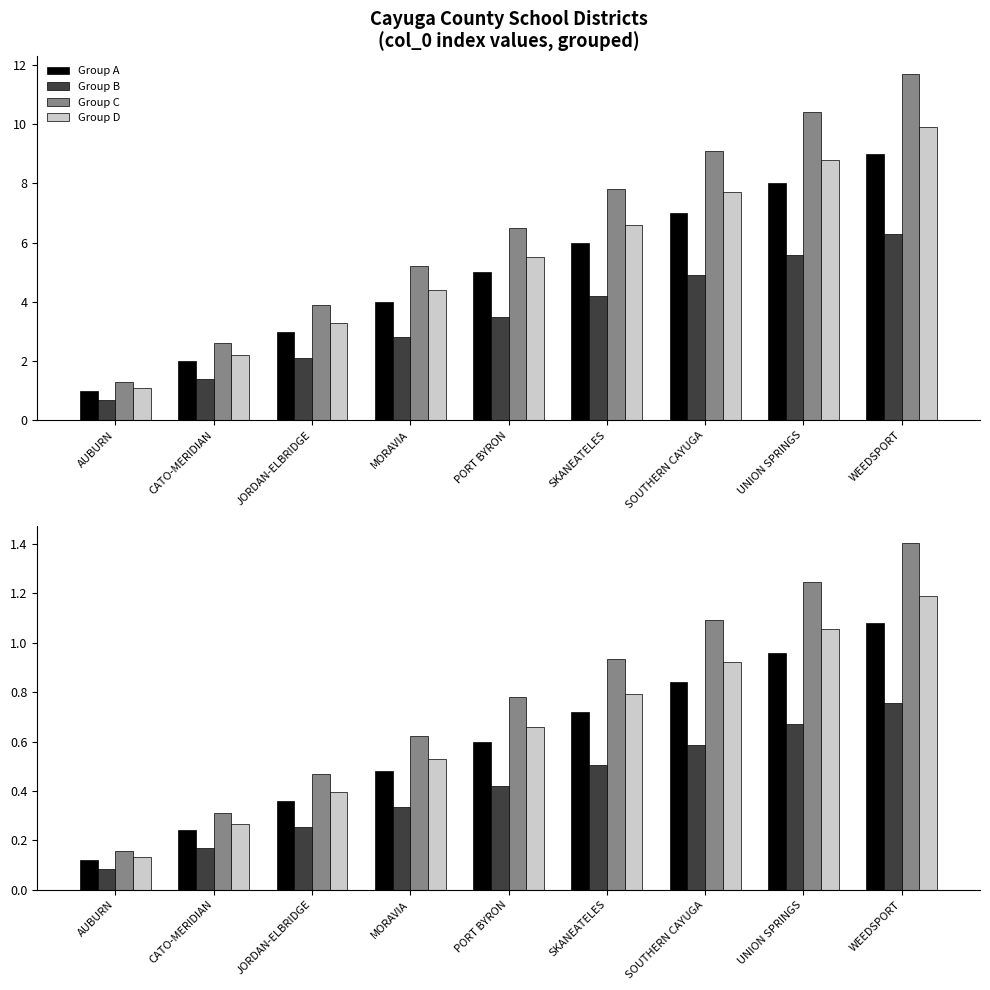

How many bars are there in each group?

4